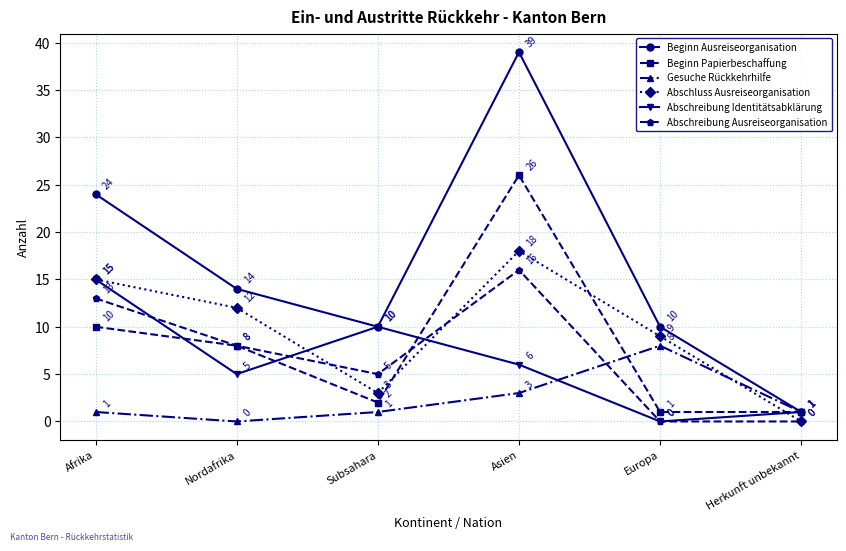

Which series has the largest total across all categories?

Beginn Ausreiseorganisation